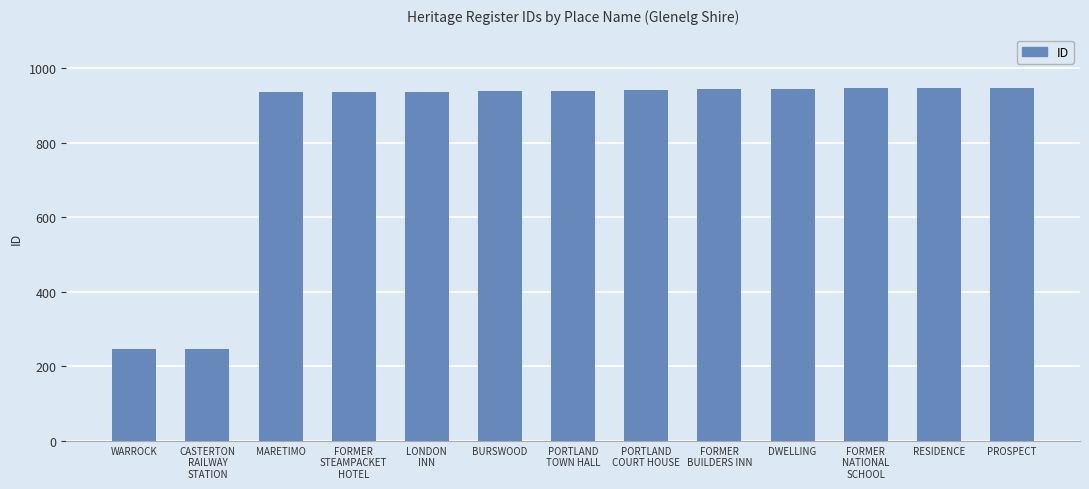

What is the maximum value shown in the chart?

948